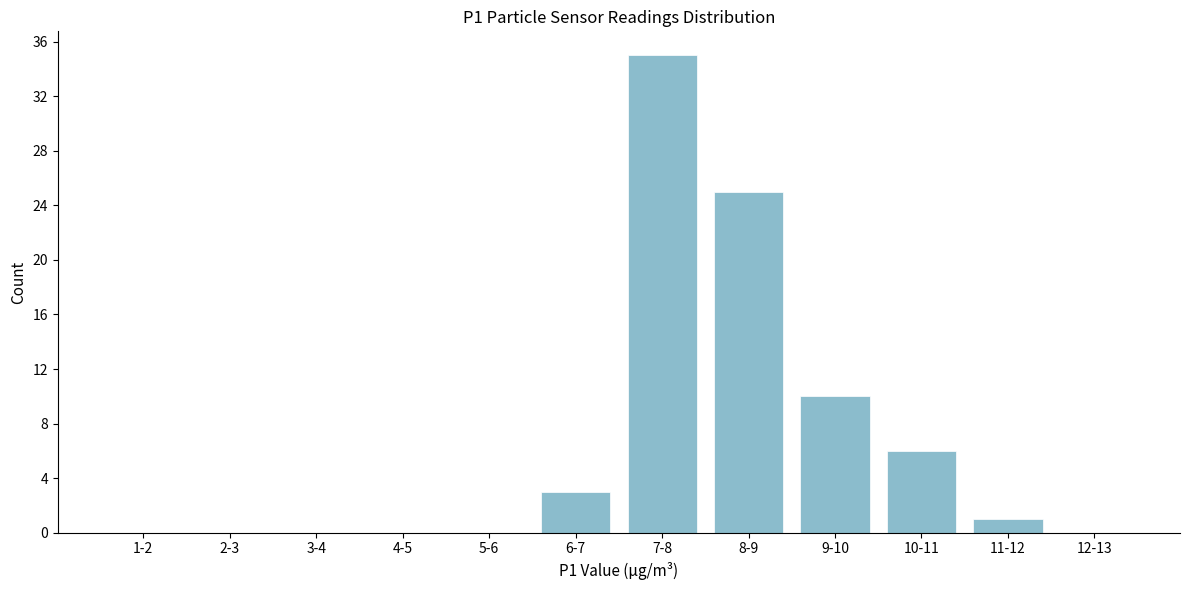

Reading left to right, list all the values displayed in this chart.

1-2=0	2-3=0	3-4=0	4-5=0	5-6=0	6-7=3	7-8=35	8-9=25	9-10=10	10-11=6	11-12=1	12-13=0